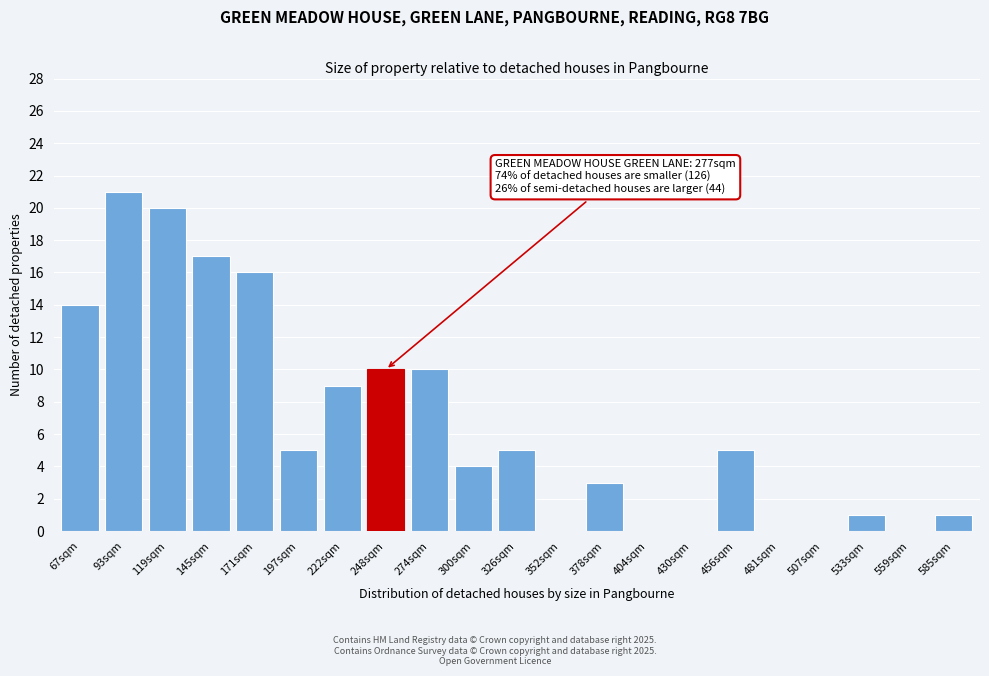

Reading left to right, transcribe all the data shown in this chart.

67sqm=14	93sqm=21	119sqm=20	145sqm=17	171sqm=16	197sqm=5	222sqm=9	248sqm=10	274sqm=10	300sqm=4	326sqm=5	352sqm=0	378sqm=3	404sqm=0	430sqm=0	456sqm=5	481sqm=0	507sqm=0	533sqm=1	559sqm=0	585sqm=1